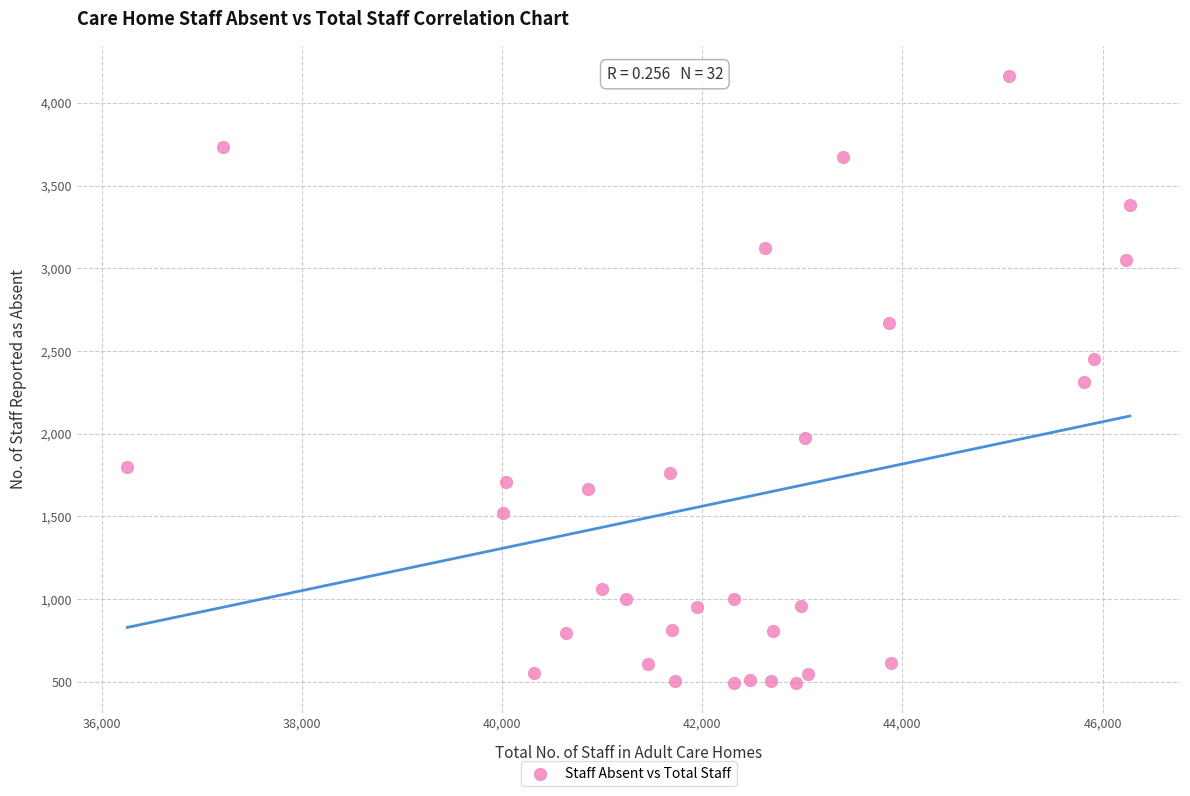

What is the range of Y values (max minus min)?

3667